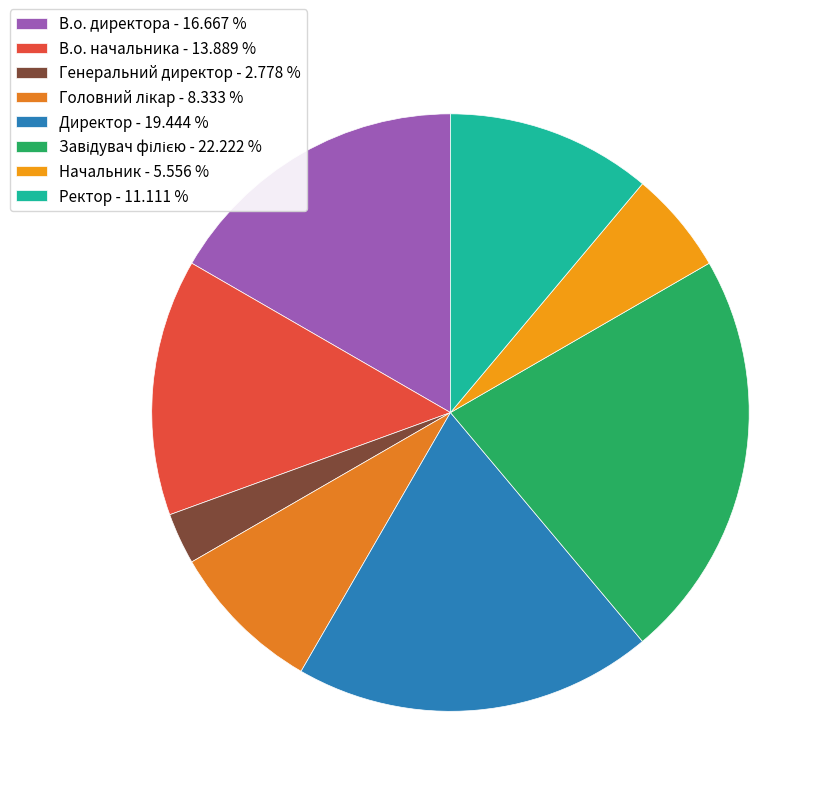

True or false: В.о. директора accounts for 29% of the total.

False